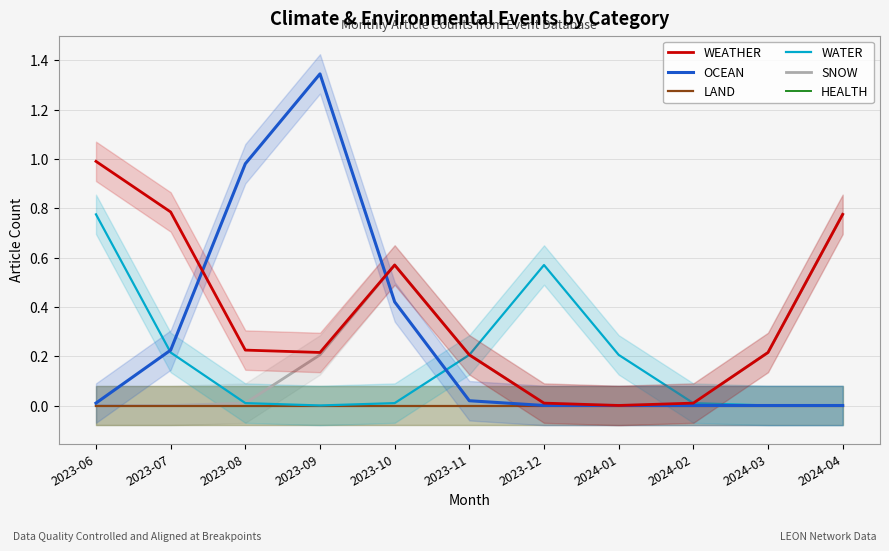

True or false: SNOW has a value of 0.0 at 2023-12.

False